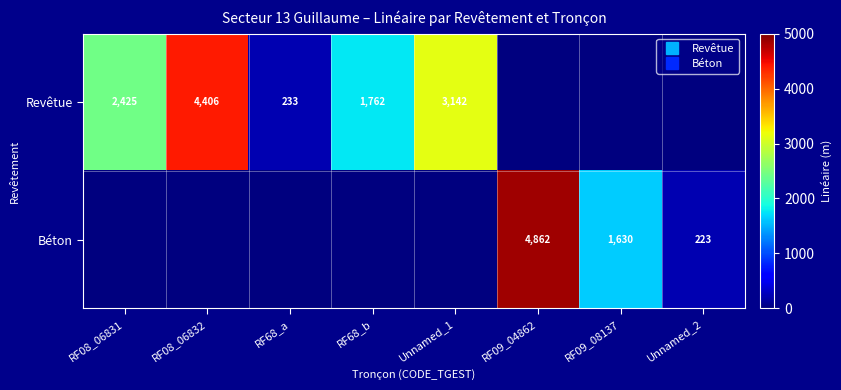

True or false: Revêtue has a value of -1676.5 at RF09_04862.

False